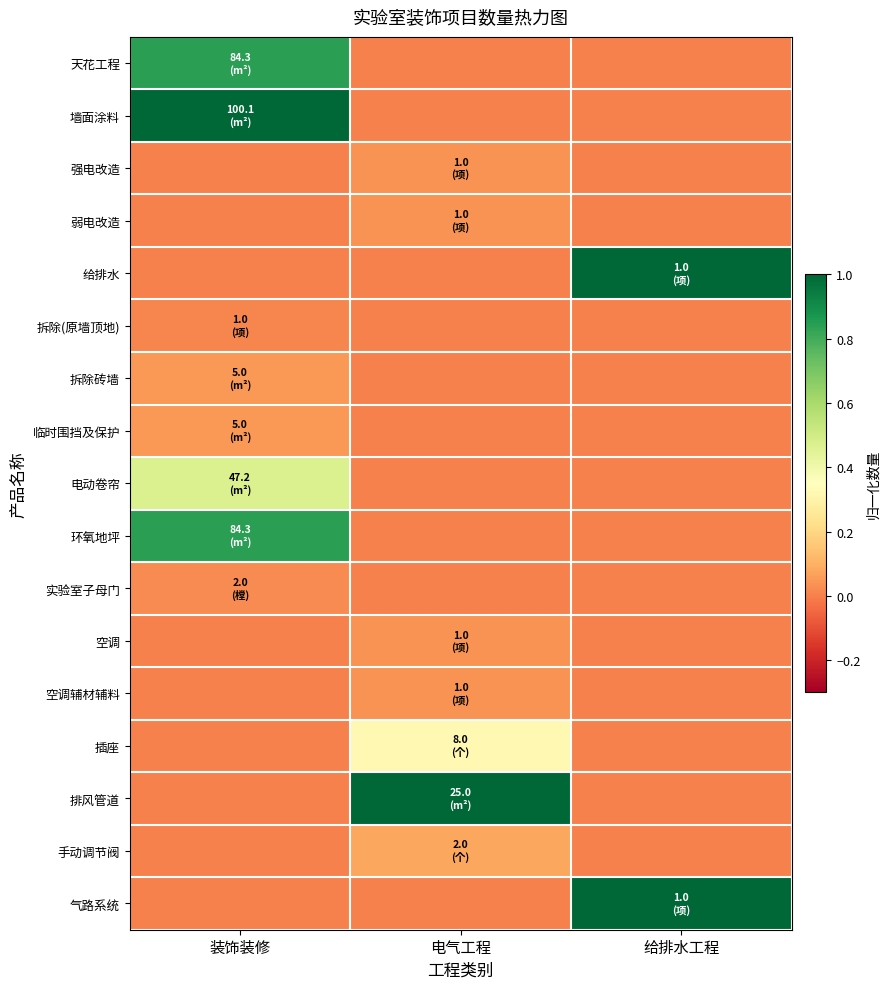

How many series are shown in this chart?

17